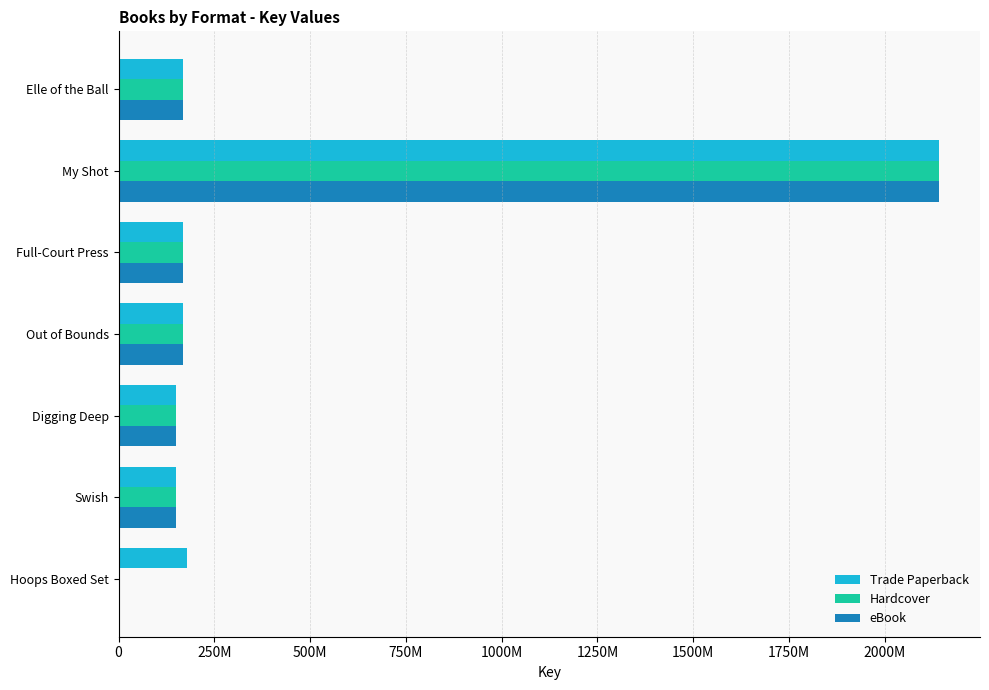

Which series has the widest spread of values?

Hardcover